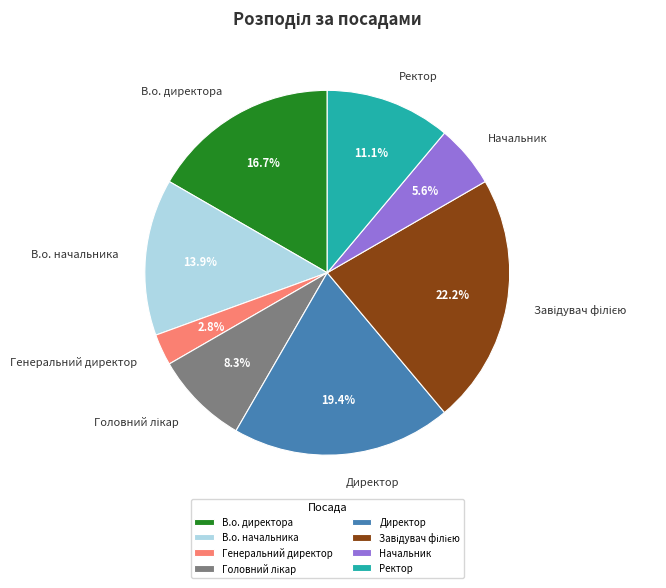

Is there any slice that represents more than half of the pie?

No